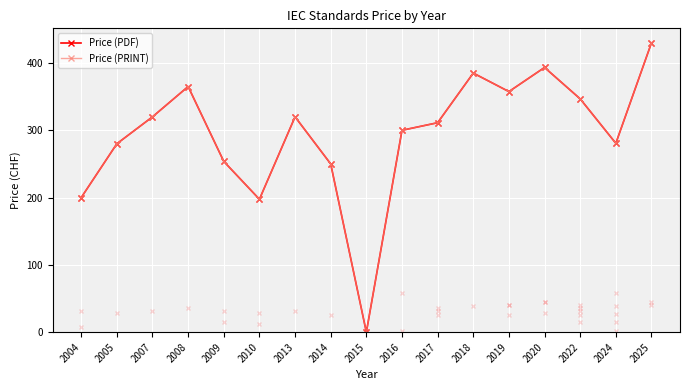

Does the chart have visible grid lines?

Yes